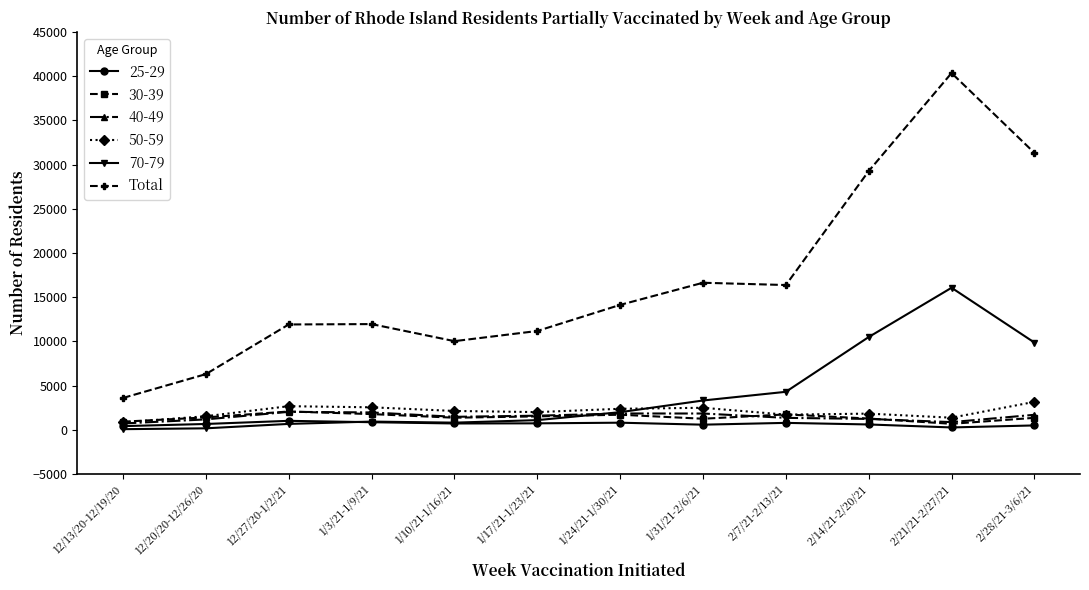

Is this an area chart (filled region under the line)?

No